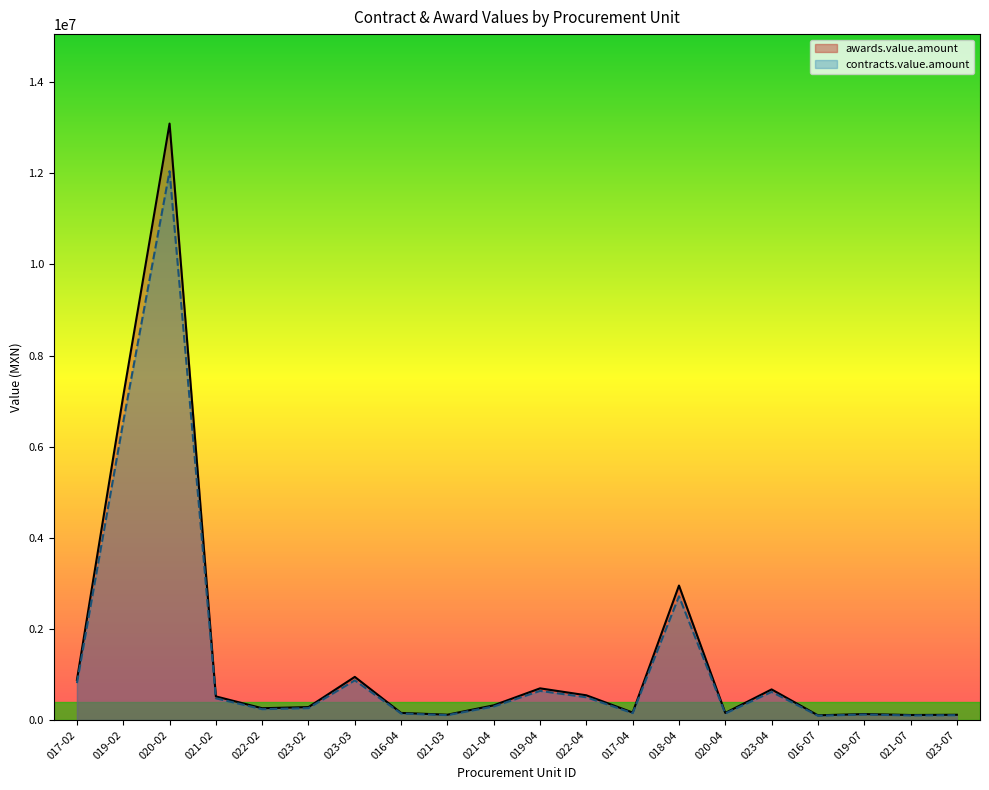

Which category has the lowest value in the contracts.value.amount series?

016-07